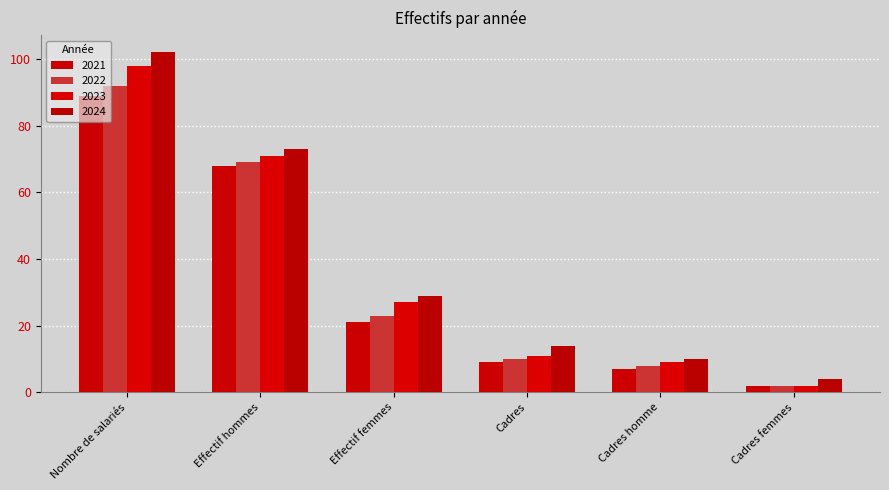

Which category has the highest value in the 2024 series?

Nombre de salariés